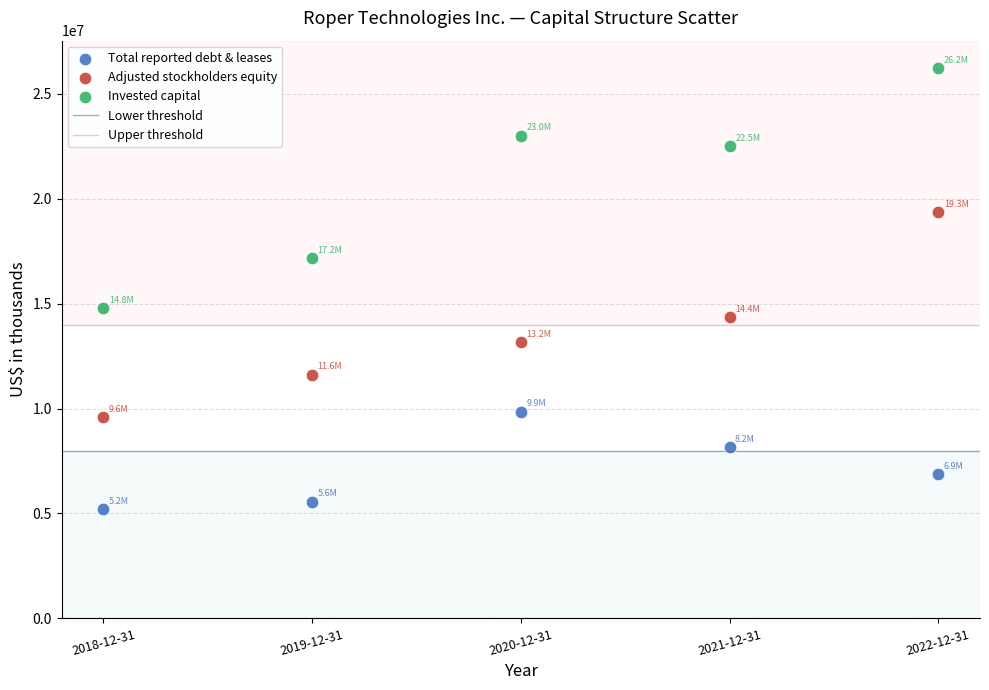

Which series reaches the maximum Y coordinate?

Invested capital